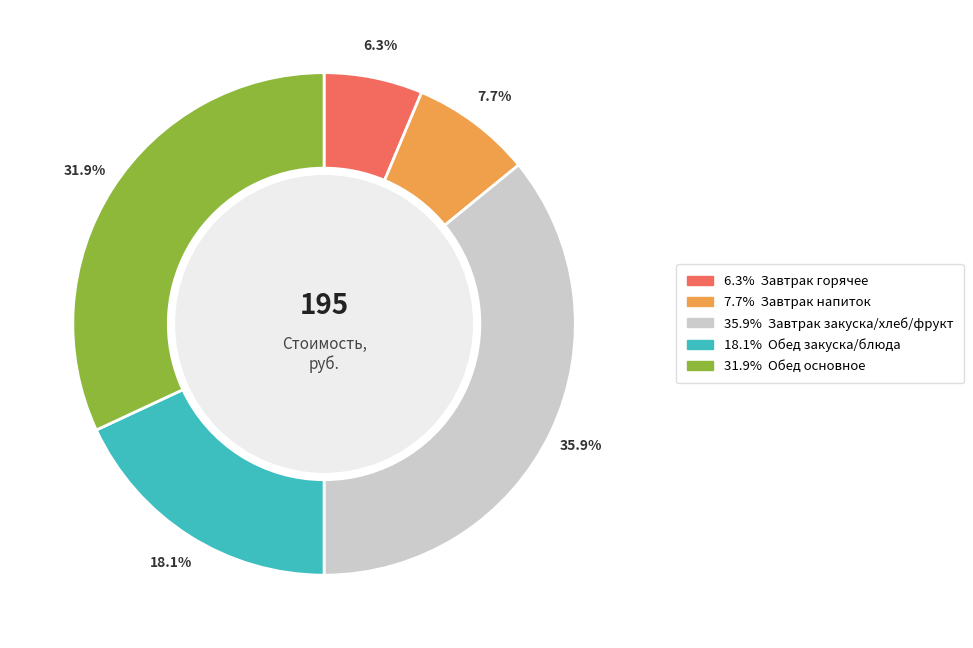

Is there a majority slice in this chart?

No